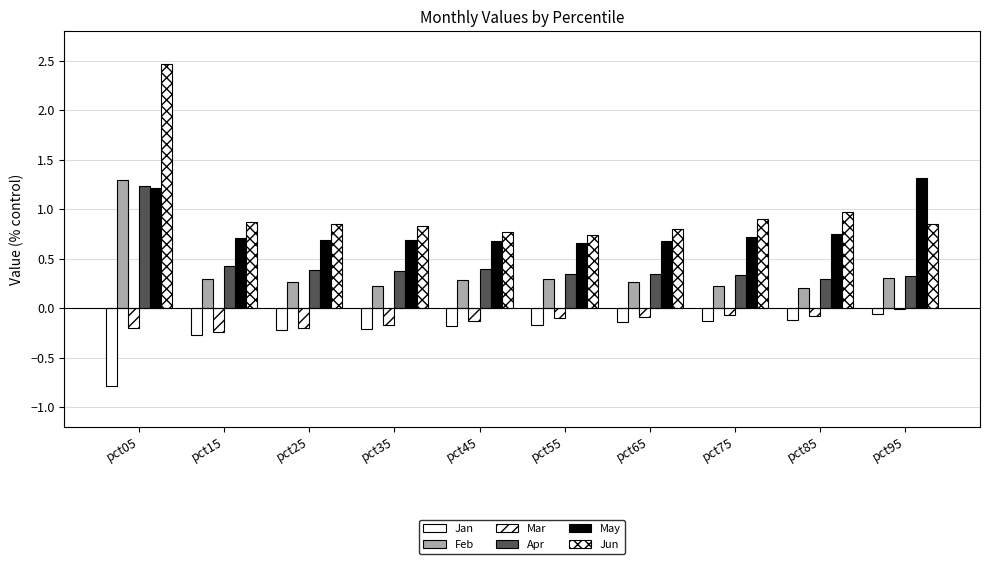

What is the total value across all series at pct85?

2.0